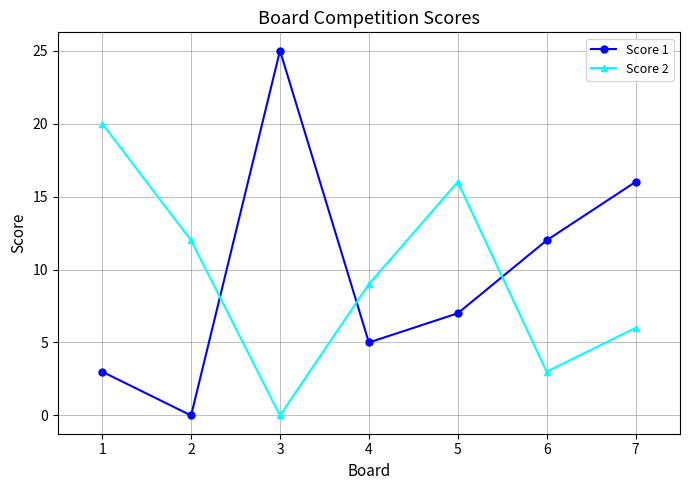

What are all the series names shown in the legend?

Score 1, Score 2